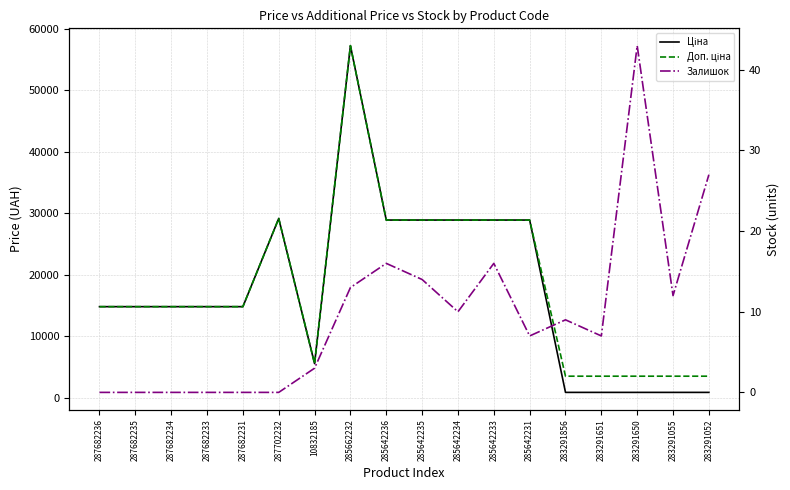

Reading right to left, what are all the values shown in this chart?

Ціна: 283291052=878.0	283291055=878.0	283291650=878.0	283291651=878.0	283291856=878.0	285642231=28901.7	285642233=28901.7	285642234=28901.7	285642235=28901.7	285642236=28901.7	285662232=57258.0	10832185=5560.3	287702232=29152.3	287682231=14817.6	287682233=14817.6	287682234=14817.6	287682235=14817.6	287682236=14817.6
Доп. ціна: 283291052=3511.9	283291055=3511.9	283291650=3511.9	283291651=3511.9	283291856=3511.9	285642231=28901.7	285642233=28901.7	285642234=28901.7	285642235=28901.7	285642236=28901.7	285662232=57258.0	10832185=5560.3	287702232=29152.3	287682231=14817.6	287682233=14817.6	287682234=14817.6	287682235=14817.6	287682236=14817.6
Залишок: 283291052=27.0	283291055=12.0	283291650=43.0	283291651=7.0	283291856=9.0	285642231=7.0	285642233=16.0	285642234=10.0	285642235=14.0	285642236=16.0	285662232=13.0	10832185=3.0	287702232=0.0	287682231=0.0	287682233=0.0	287682234=0.0	287682235=0.0	287682236=0.0